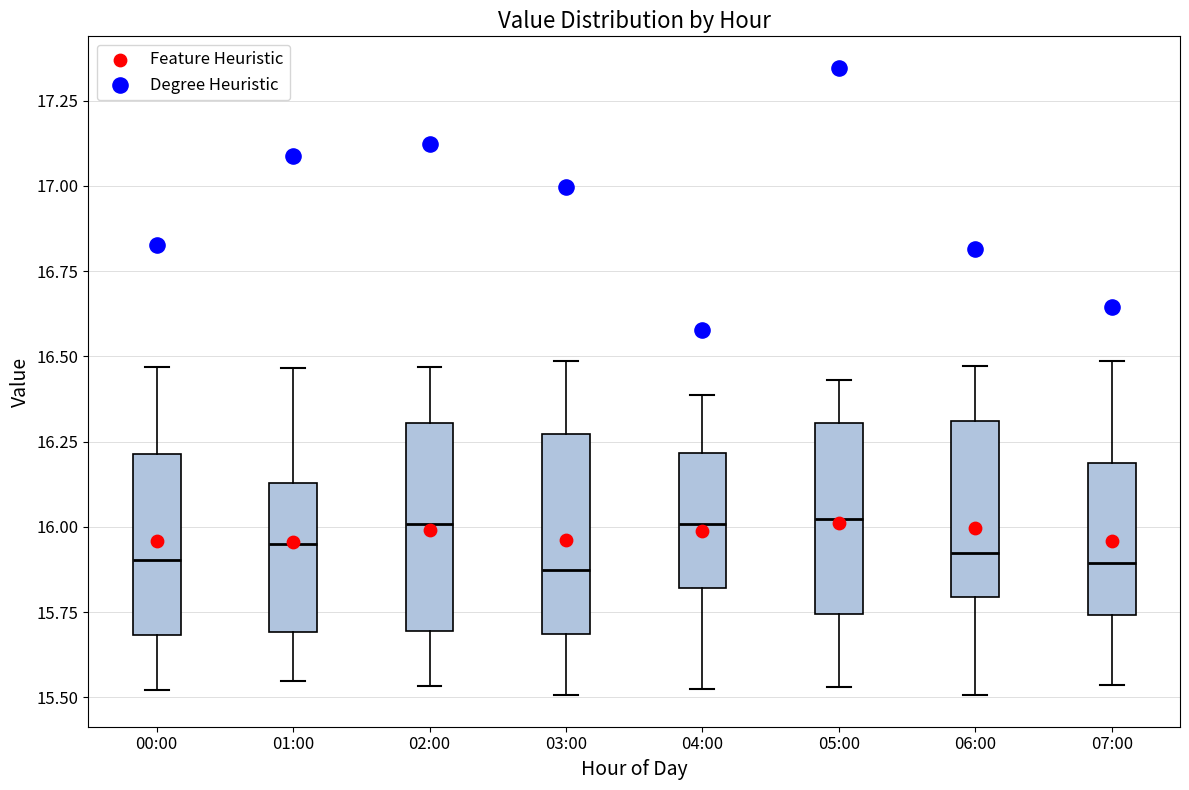

Where is the lower edge of the box for 06:00 on the y-axis? The values are not printed on the chart, so give them approximately, as read against the axis.

15.80